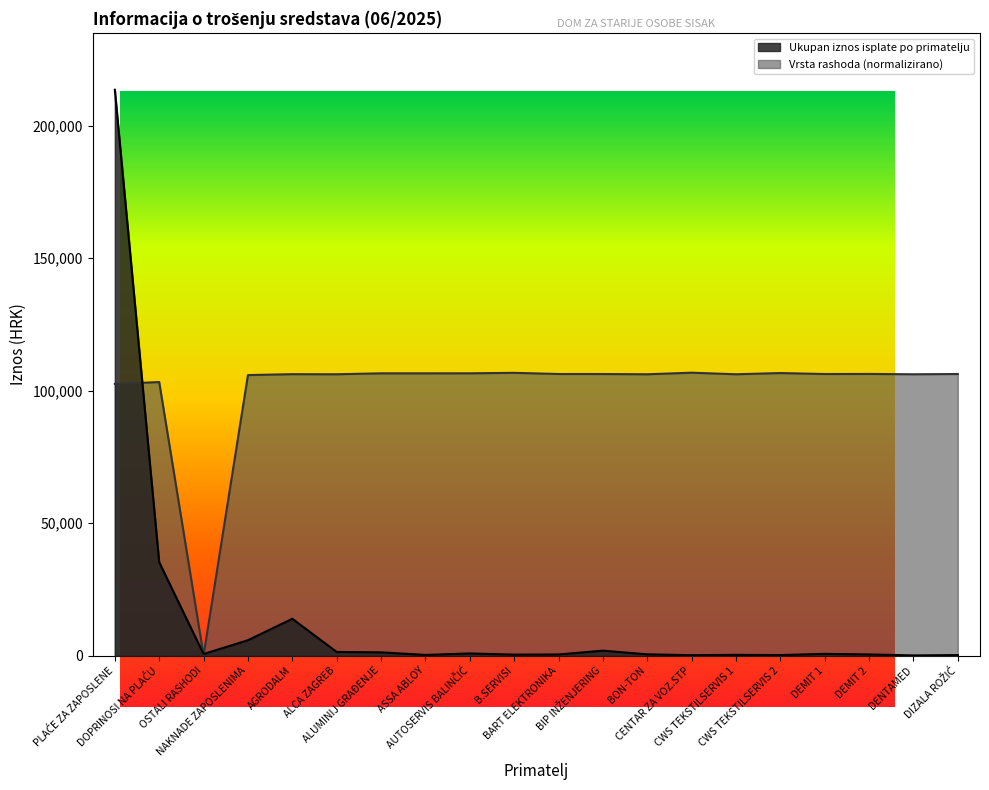

How many lines are shown in the chart?

2